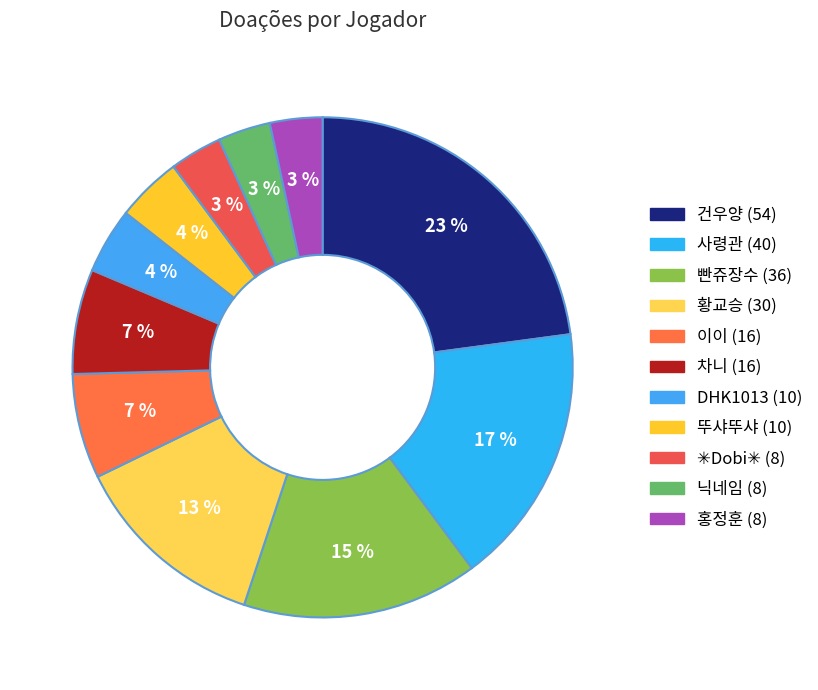

To the nearest percent, what percentage of the pie is 건우양 (54)?

23%